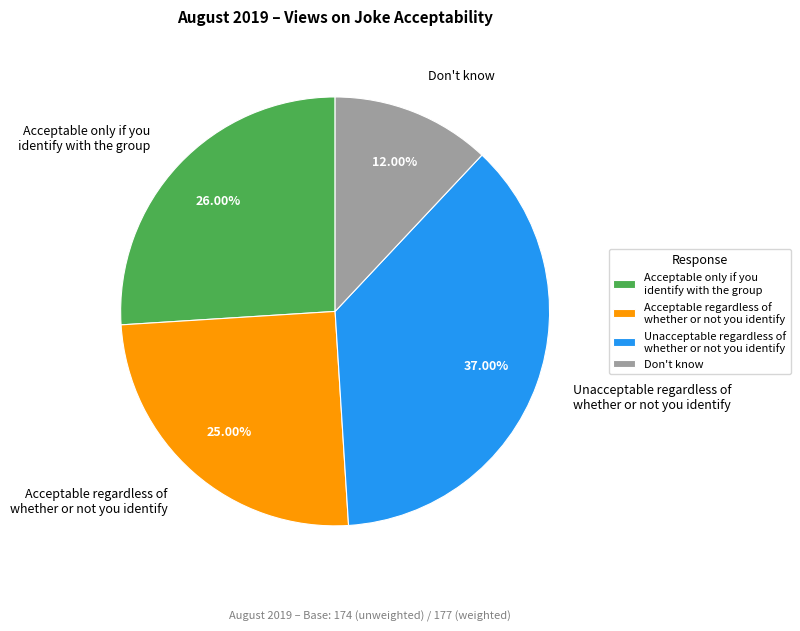

Between Unacceptable regardless of whether or not you identify and Don't know, which is larger?

Unacceptable regardless of whether or not you identify